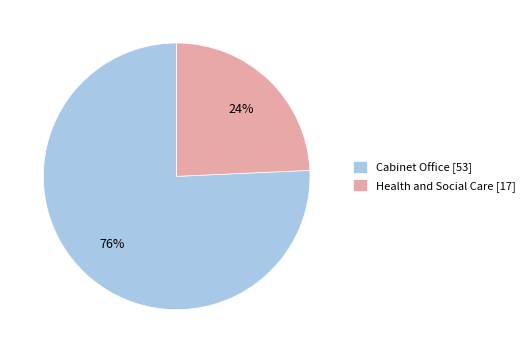

Which has a higher value, Cabinet Office [53] or Health and Social Care [17]?

Cabinet Office [53]